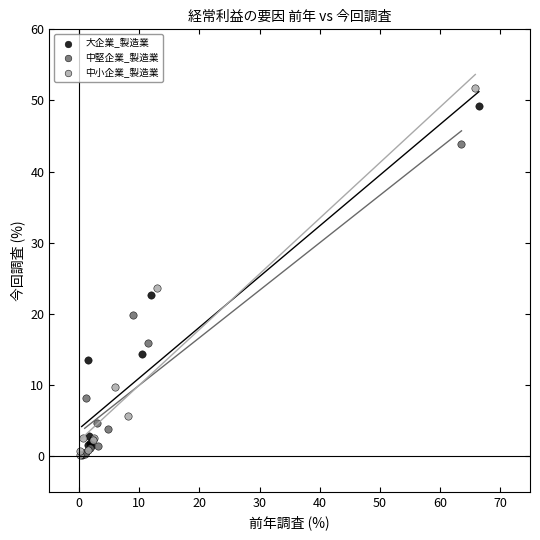

Which series has the largest Y range (max minus min)?

中小企業_製造業